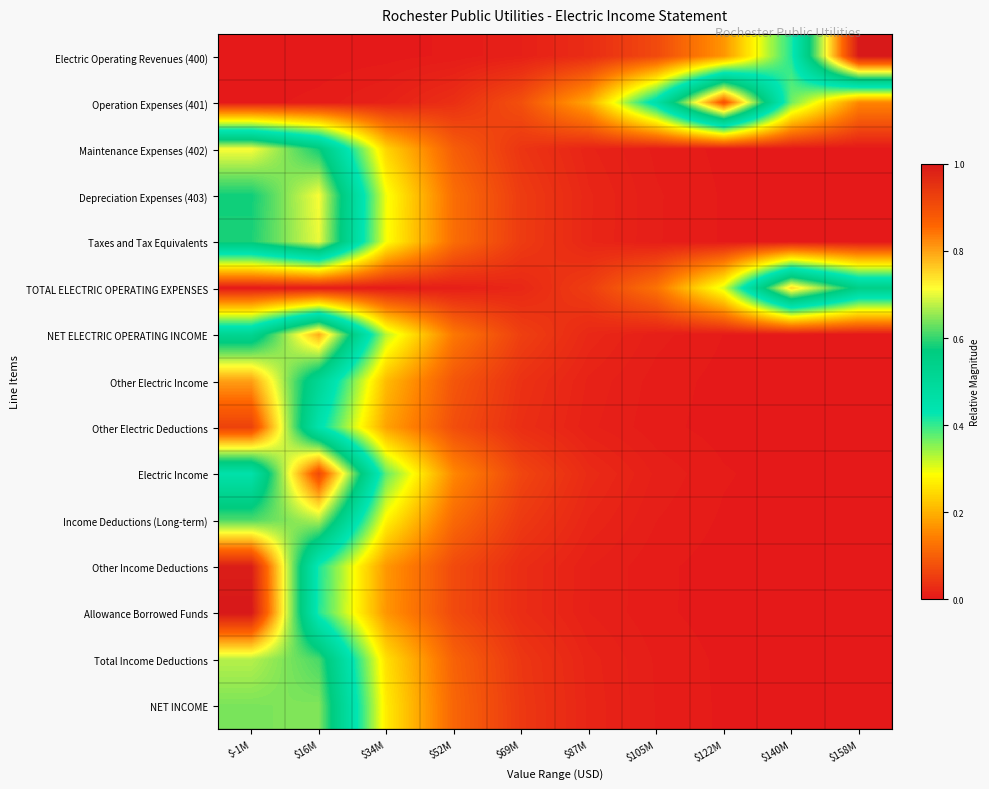

What is the spread (max minus min) of values at $34M?

0.4